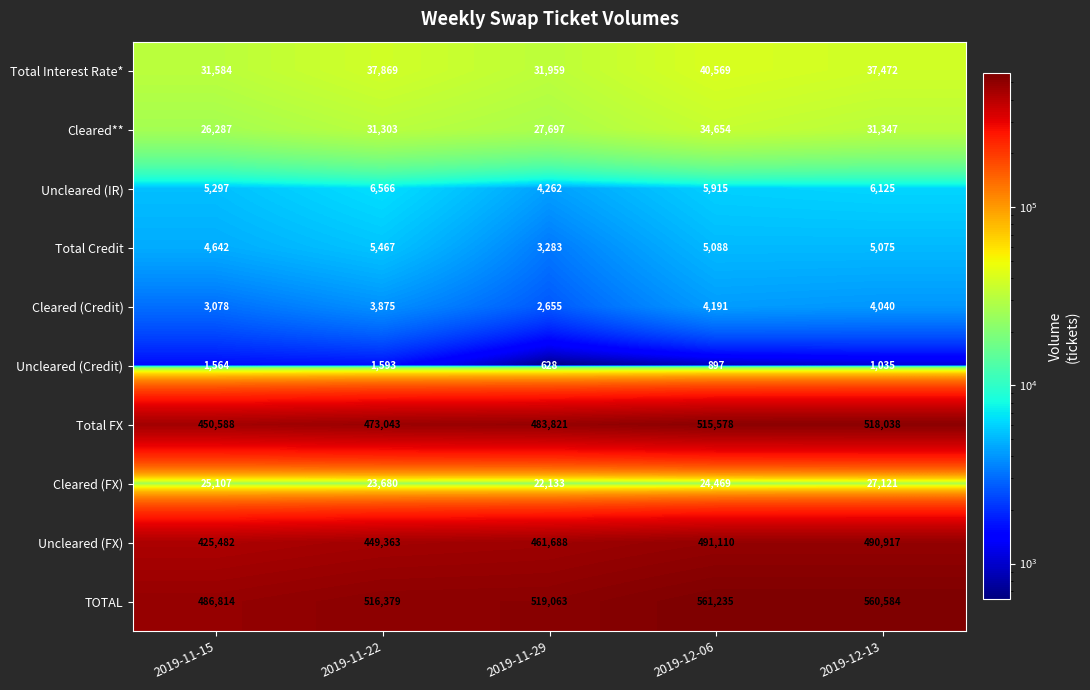

What is the greatest value displayed?

561235